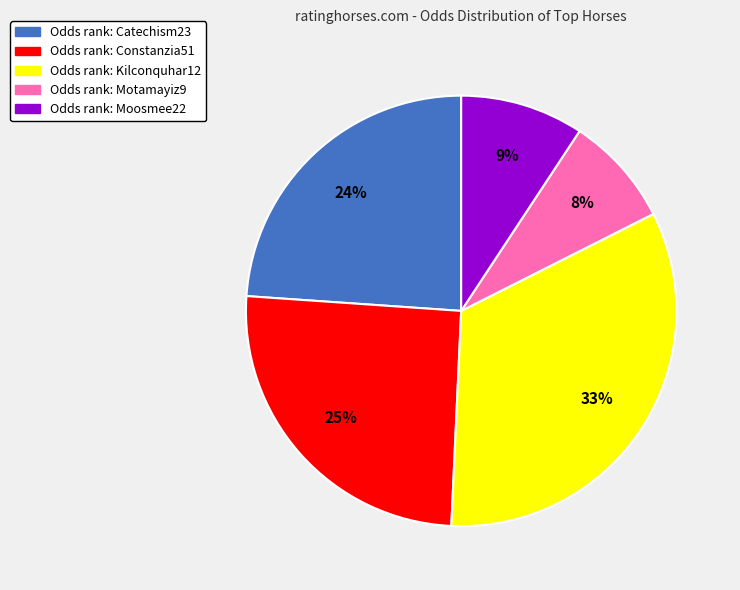

To the nearest percent, what is the average slice percentage?

20%